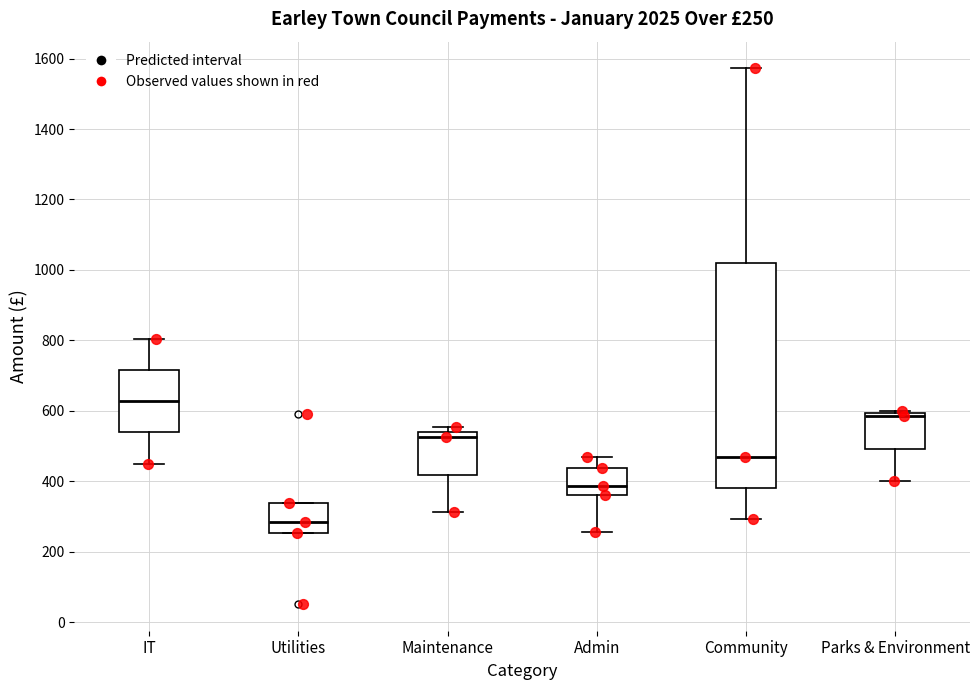

Which box's median line is the lowest?

Utilities